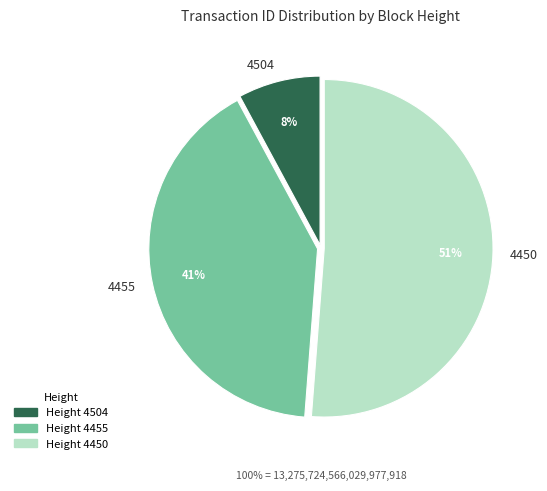

Which slice represents more than half of the pie?

4450